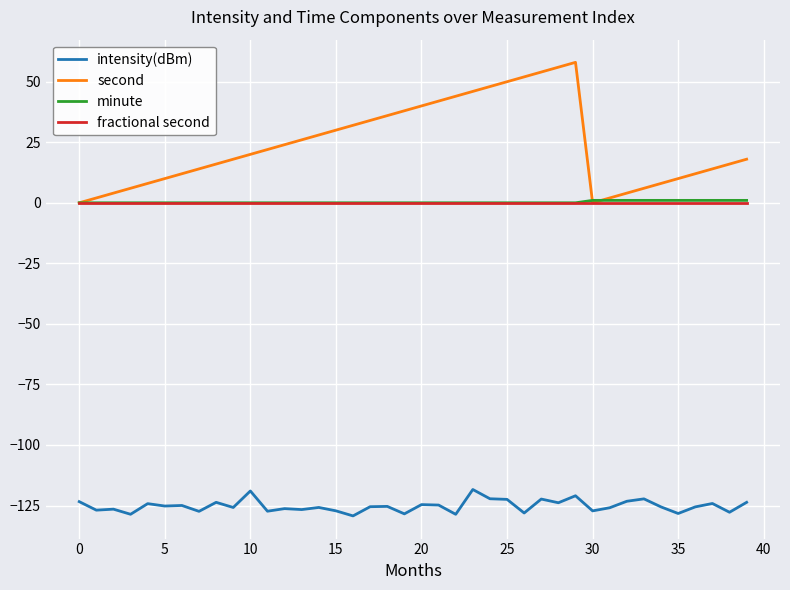

Which series has the largest total across all categories?

second